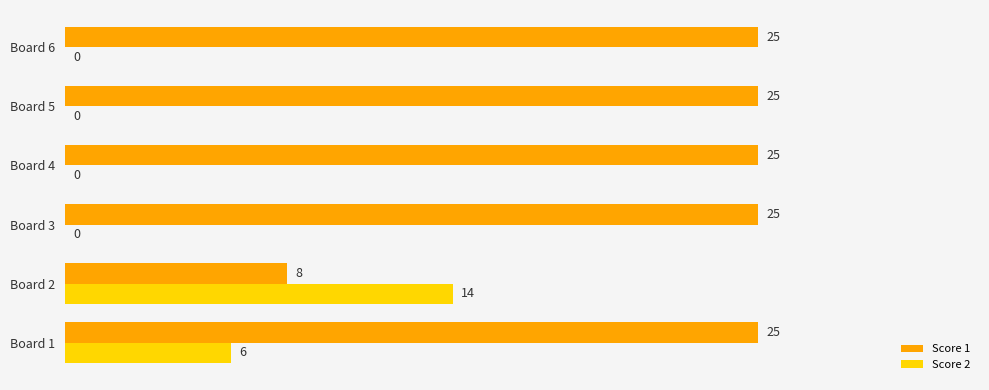

How many data points in Score 2 are above 0?

2